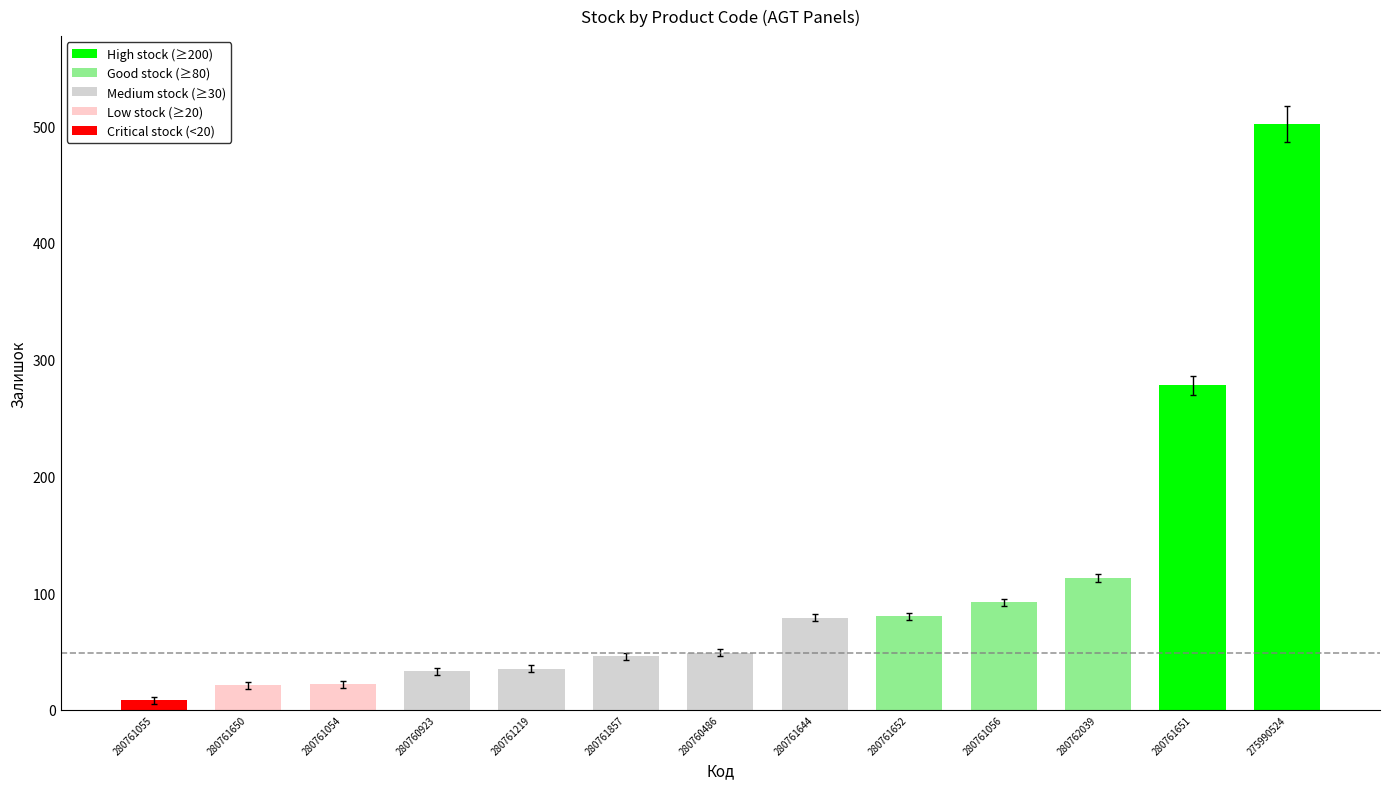

What is the change in value from 280761219 to 275990524?

+467